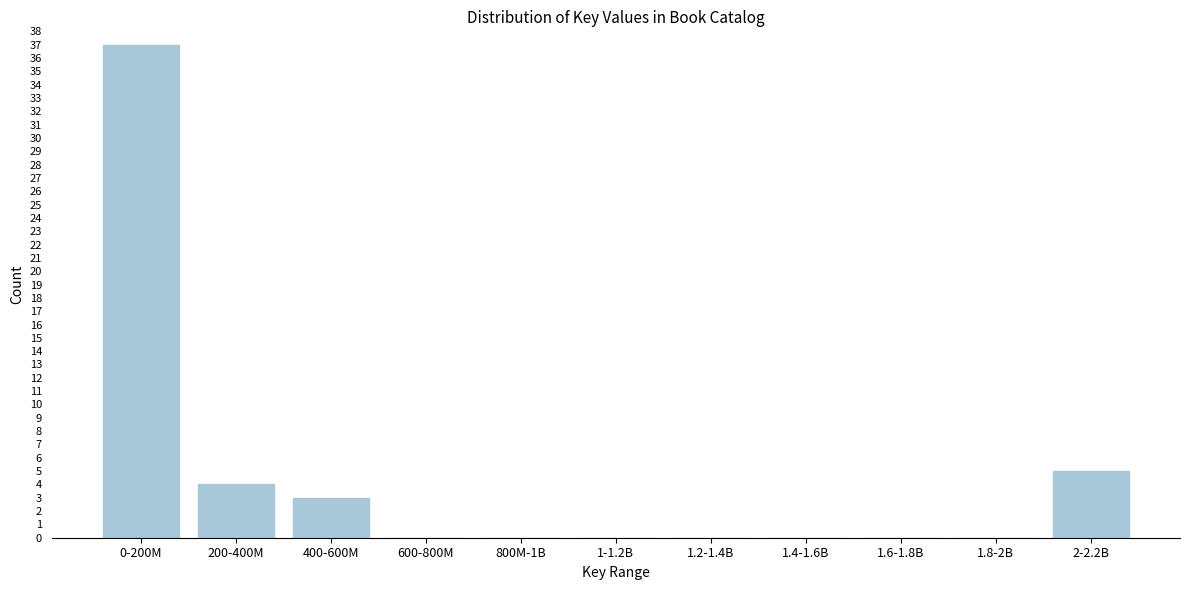

Reading right to left, extract all data points from this chart.

2-2.2B=5	1.8-2B=0	1.6-1.8B=0	1.4-1.6B=0	1.2-1.4B=0	1-1.2B=0	800M-1B=0	600-800M=0	400-600M=3	200-400M=4	0-200M=37